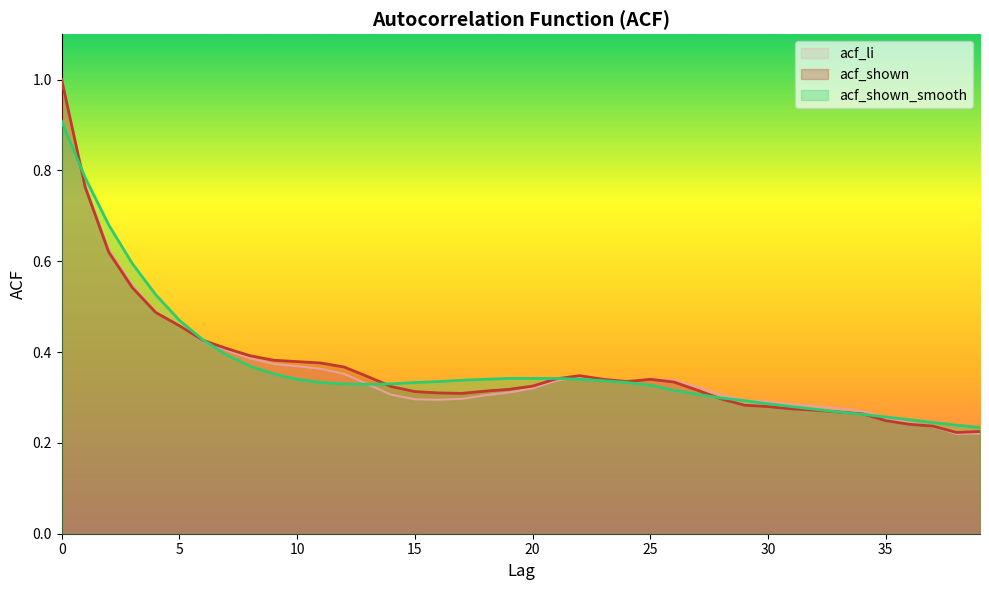

What is the minimum value for acf_shown?

0.2